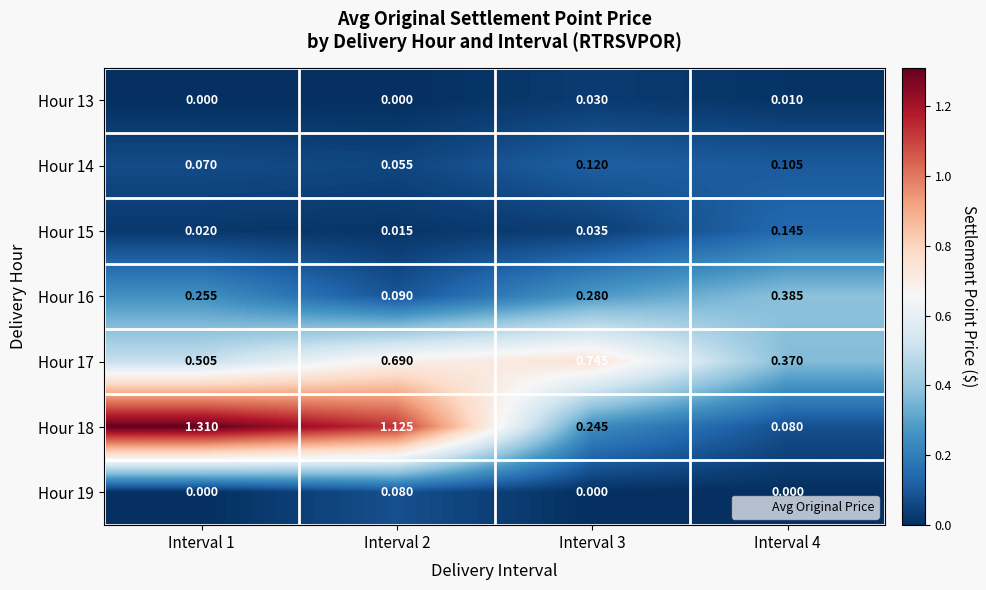

Between Interval 1 and Interval 4, which series saw the biggest shift?

Hour 18